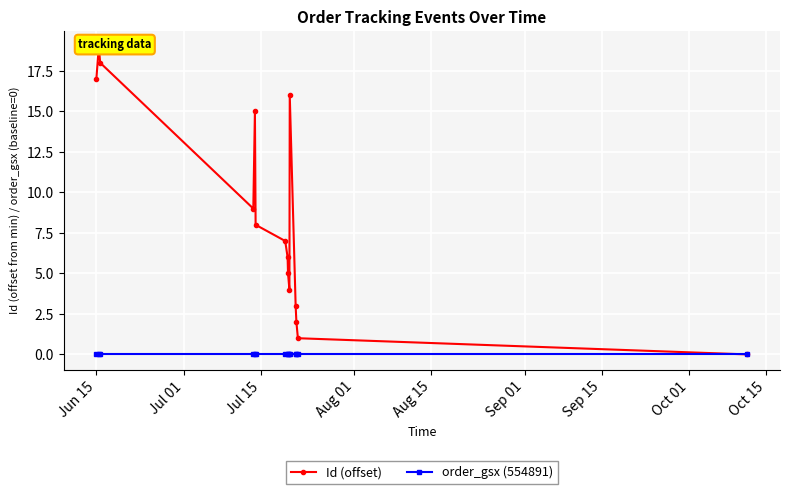

How many data points in Id (offset) are less than 7?

7